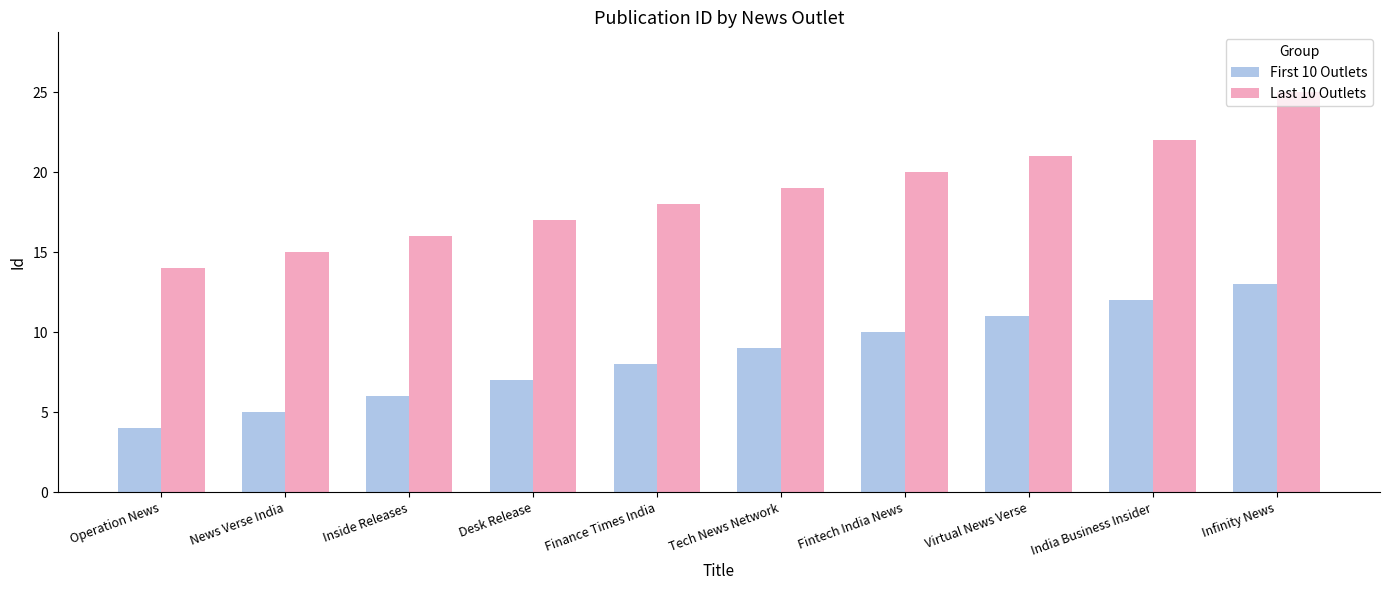

At how many categories does at least one series exceed 13?

10